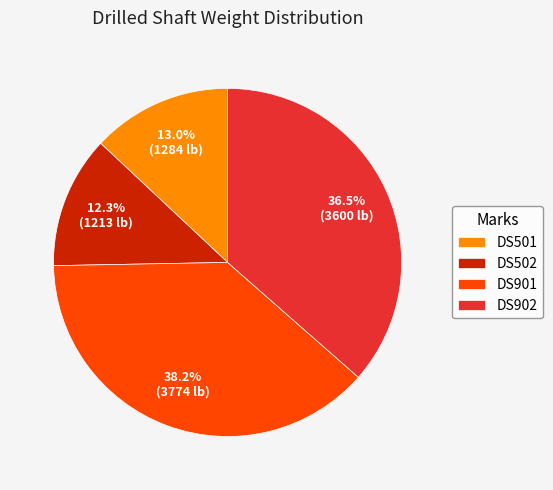

The DS902 slice represents 31% of the pie. True or false?

False